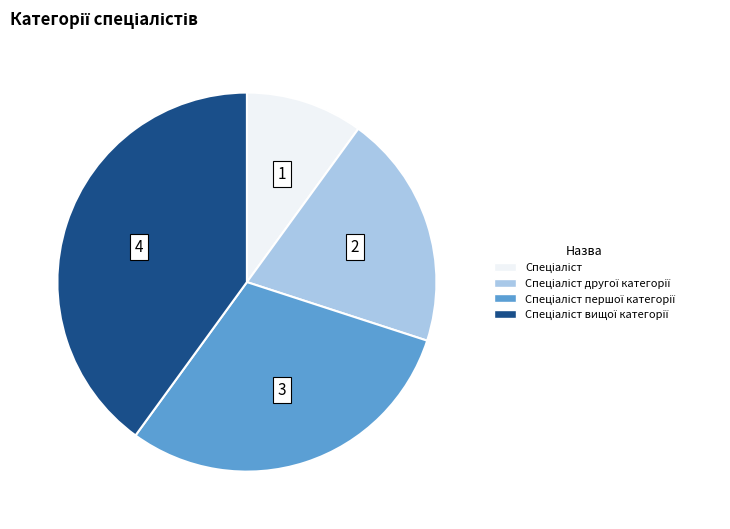

Is there any slice that represents more than half of the pie?

No